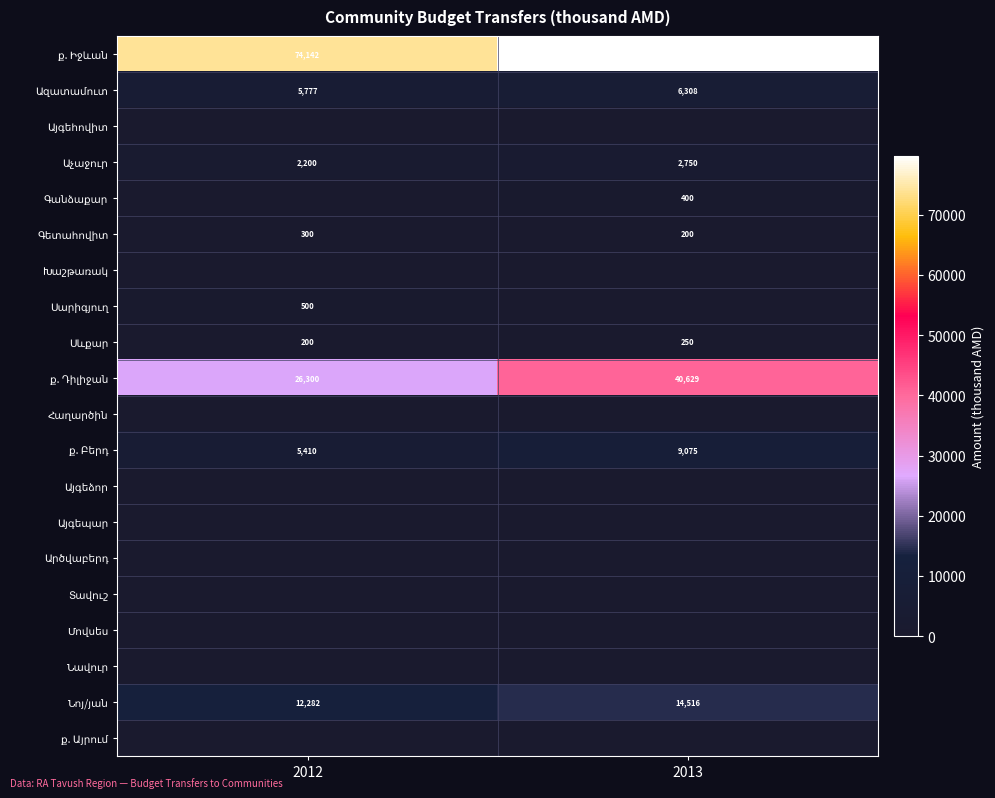

What is the greatest value displayed?

79801.7